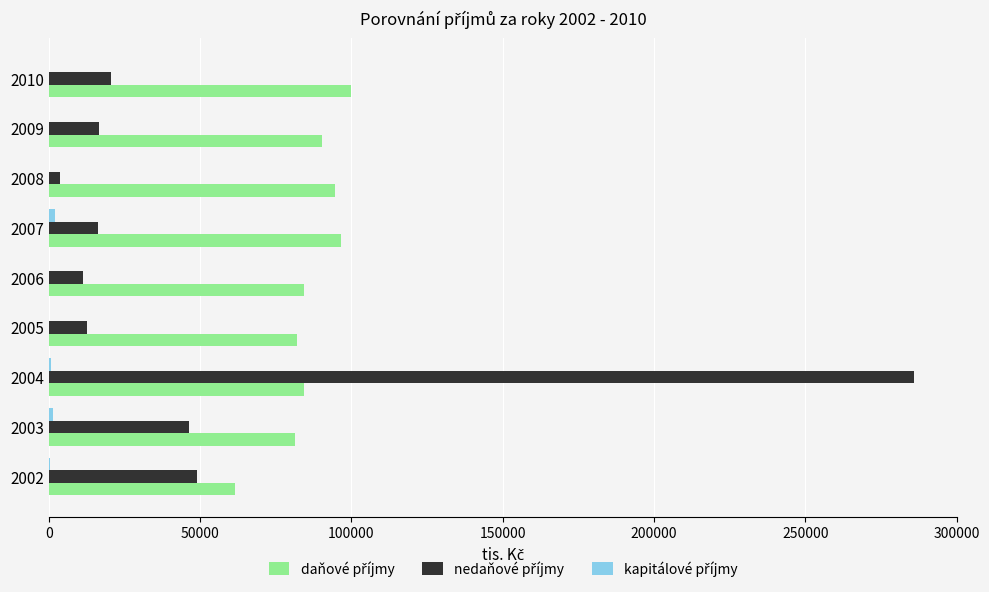

How many series are shown in this chart?

3